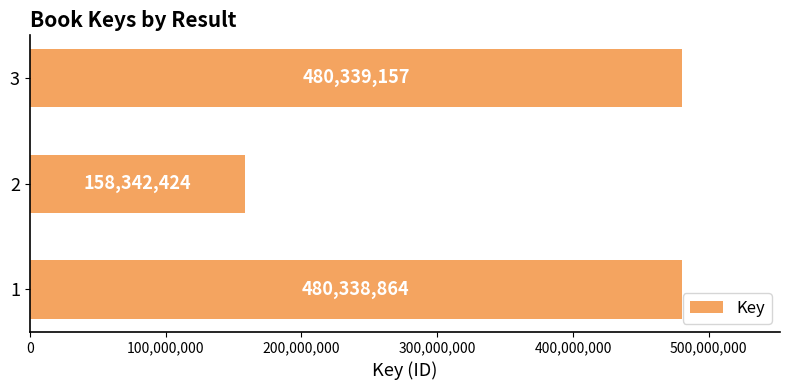

The value at 3 is 480339157. True or false?

True